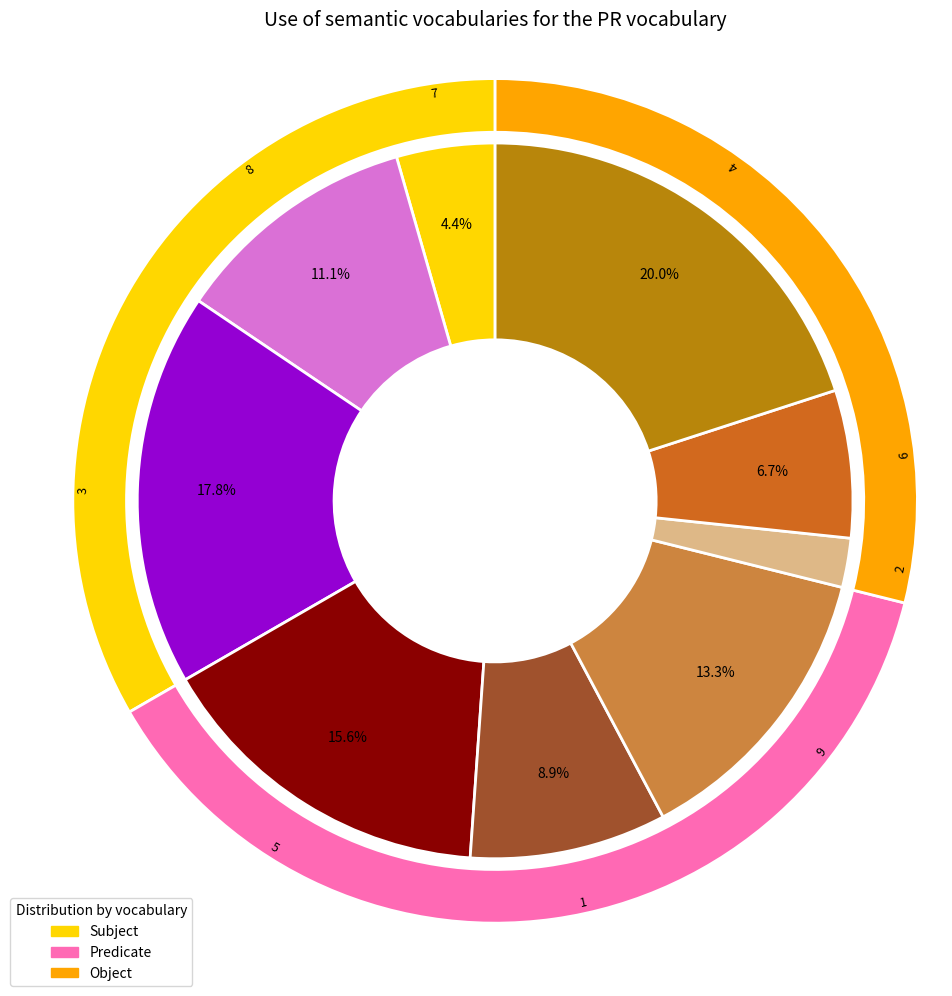

Rank the categories by value from lowest to highest.

2, 7, 6, 1, 8, 9, 5, 3, 4